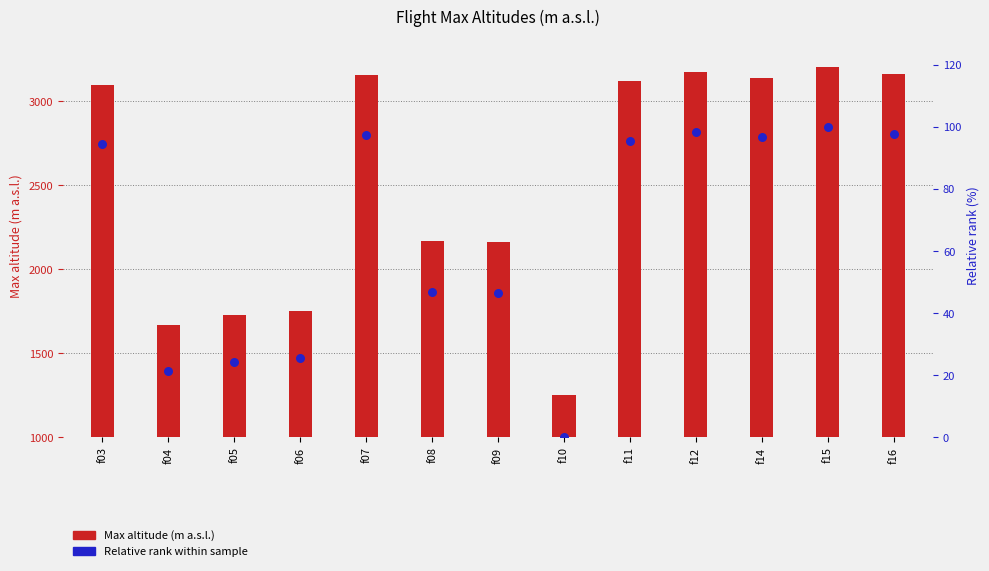

Which series reaches the minimum Y coordinate?

Relative rank within sample